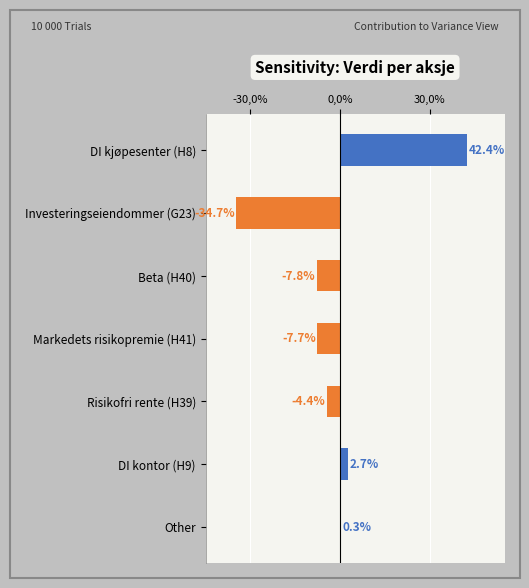

How many groups of bars are there?

7